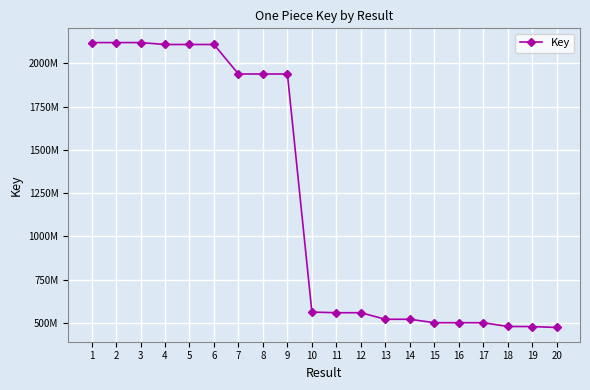

Approximately how many times larger is the value at 13 compared to 14?

1.0